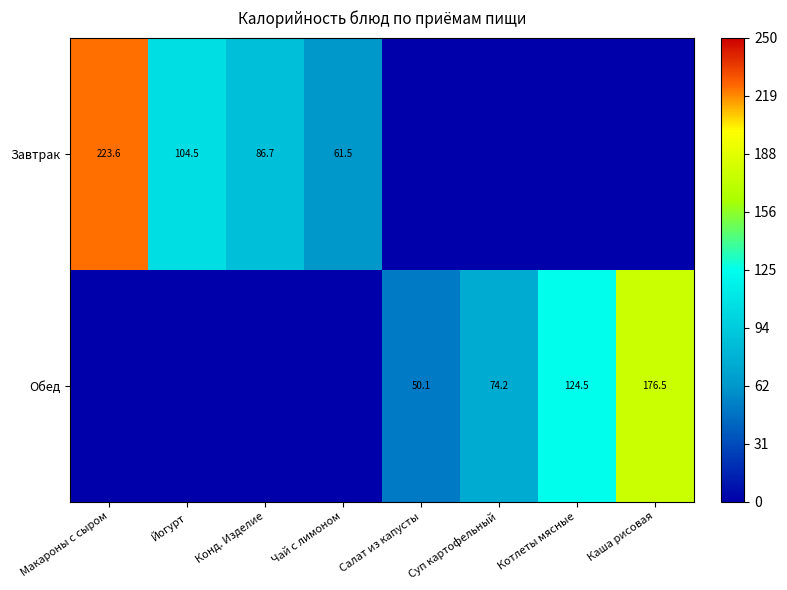

Is it true that Завтрак equals 146.2 at Йогурт?

False